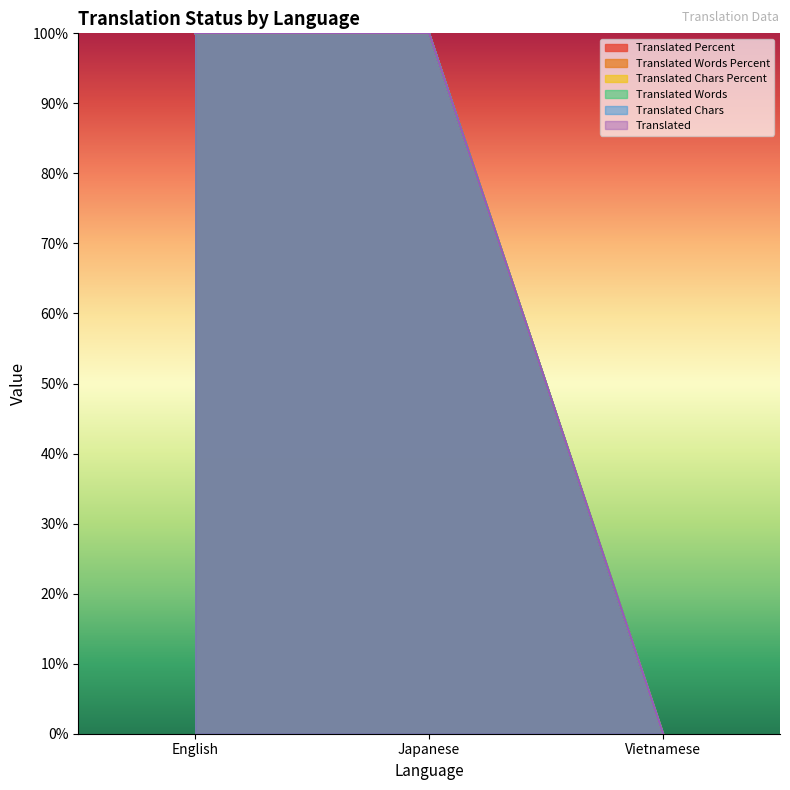

The value of translated_chars at English is 57. True or false?

False